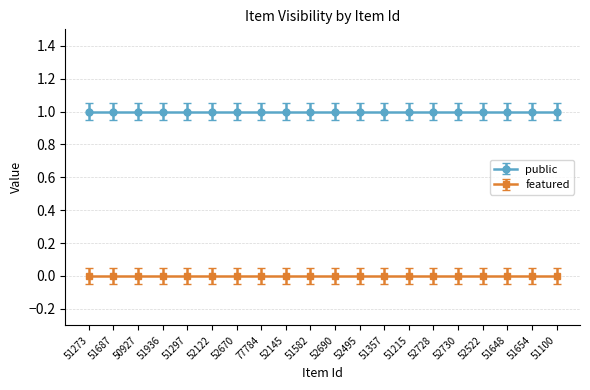

Which series has the largest range (max minus min)?

public